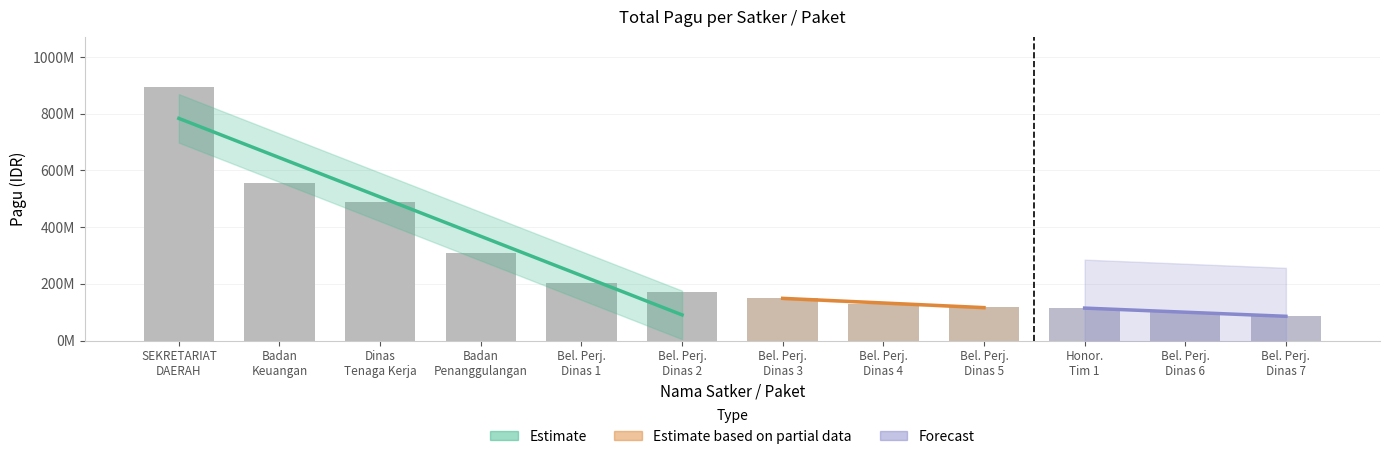

The value at Belanja Perjalanan 2 is 170076000. True or false?

True